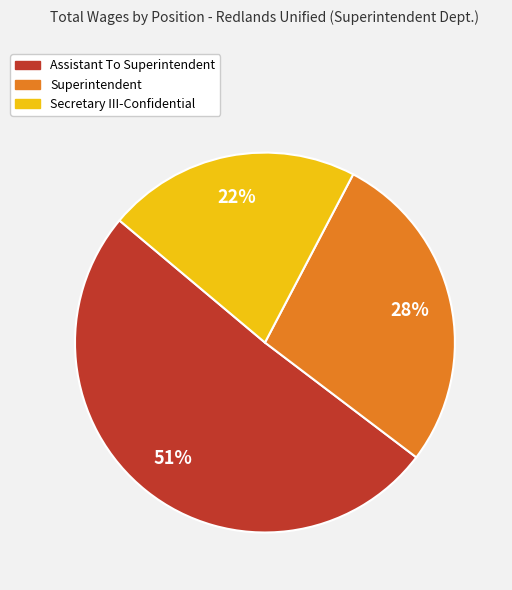

Count the number of slices in the pie.

3